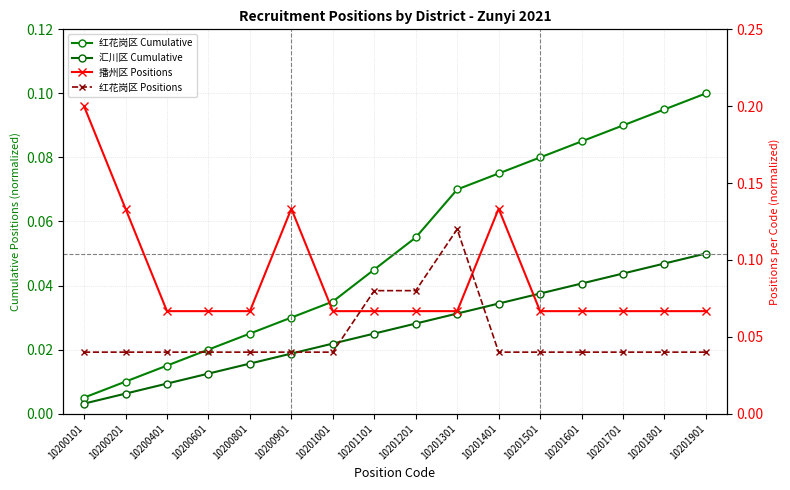

Which label corresponds to the smallest value in the chart?

10200101